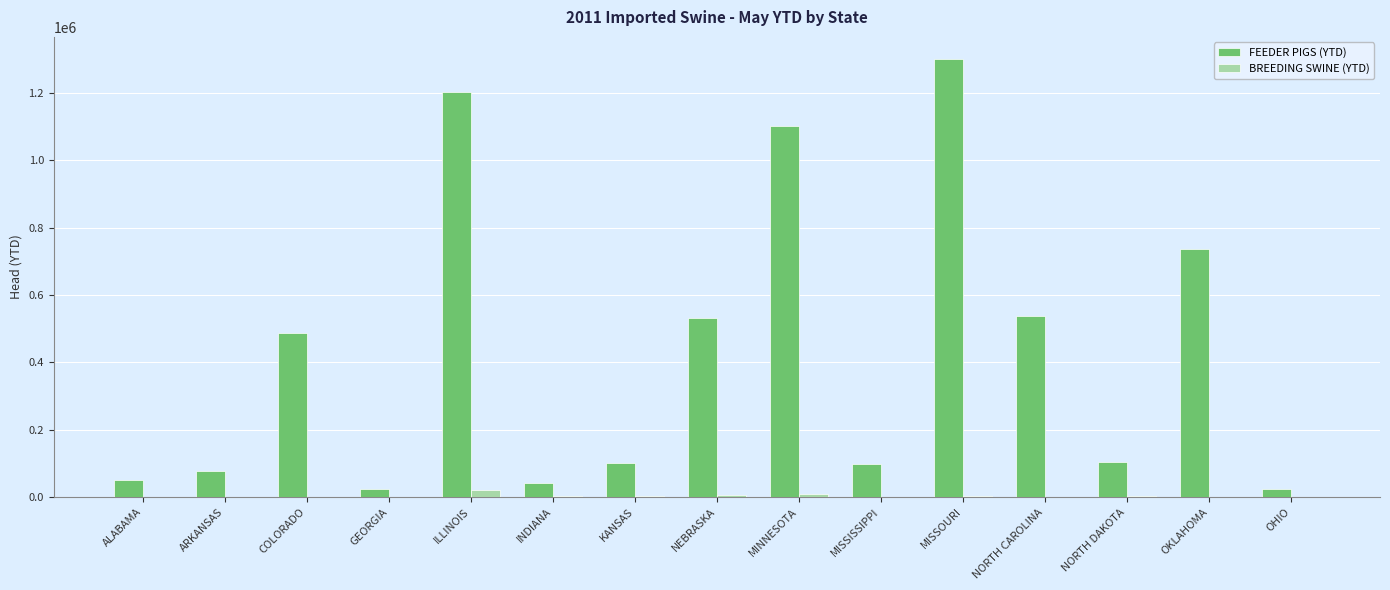

How many groups of bars are there?

15